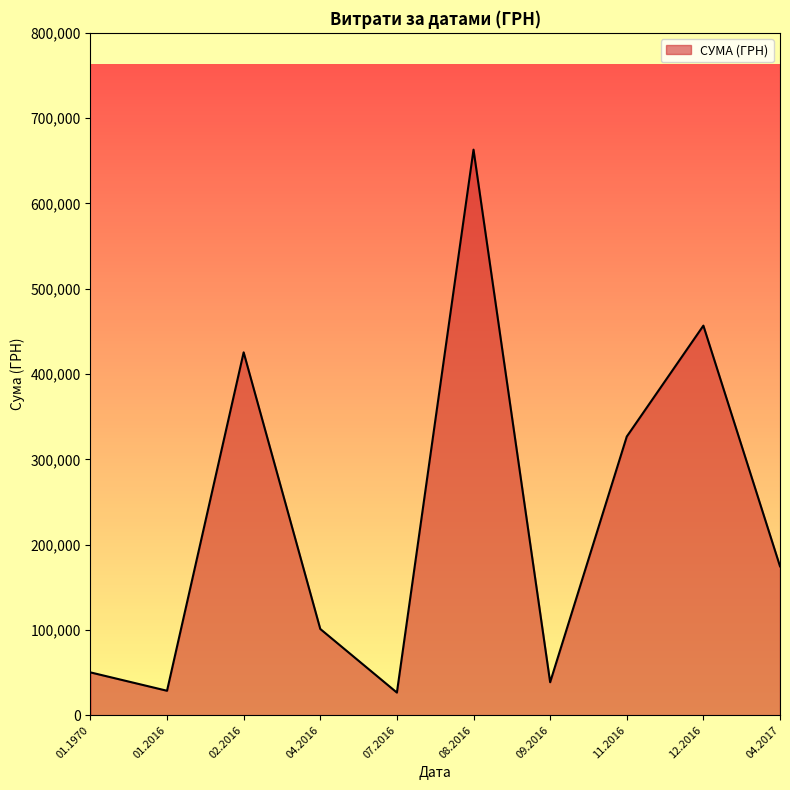

What is the ratio of the value at 02.2016 to the value at 04.2016?

4.2